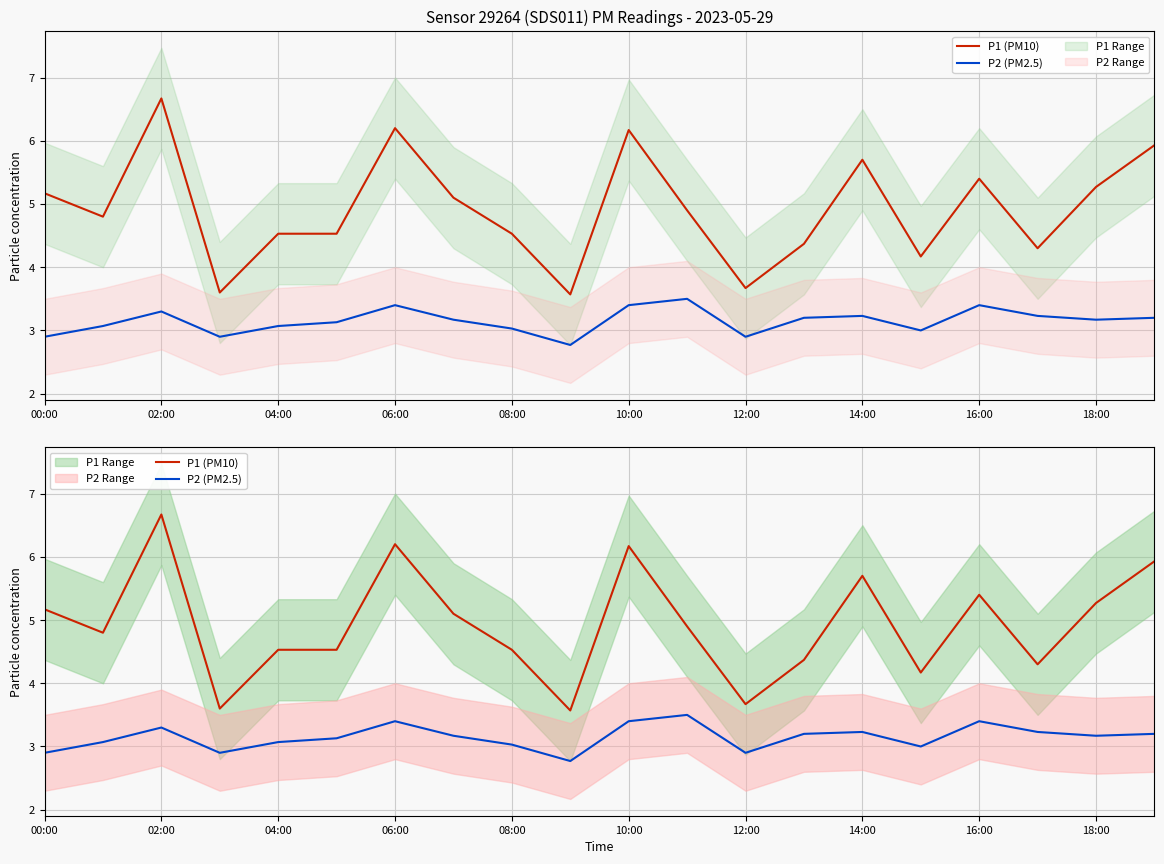

What is the difference between the maximum and second lowest values in the P1 (PM10) series?

3.1